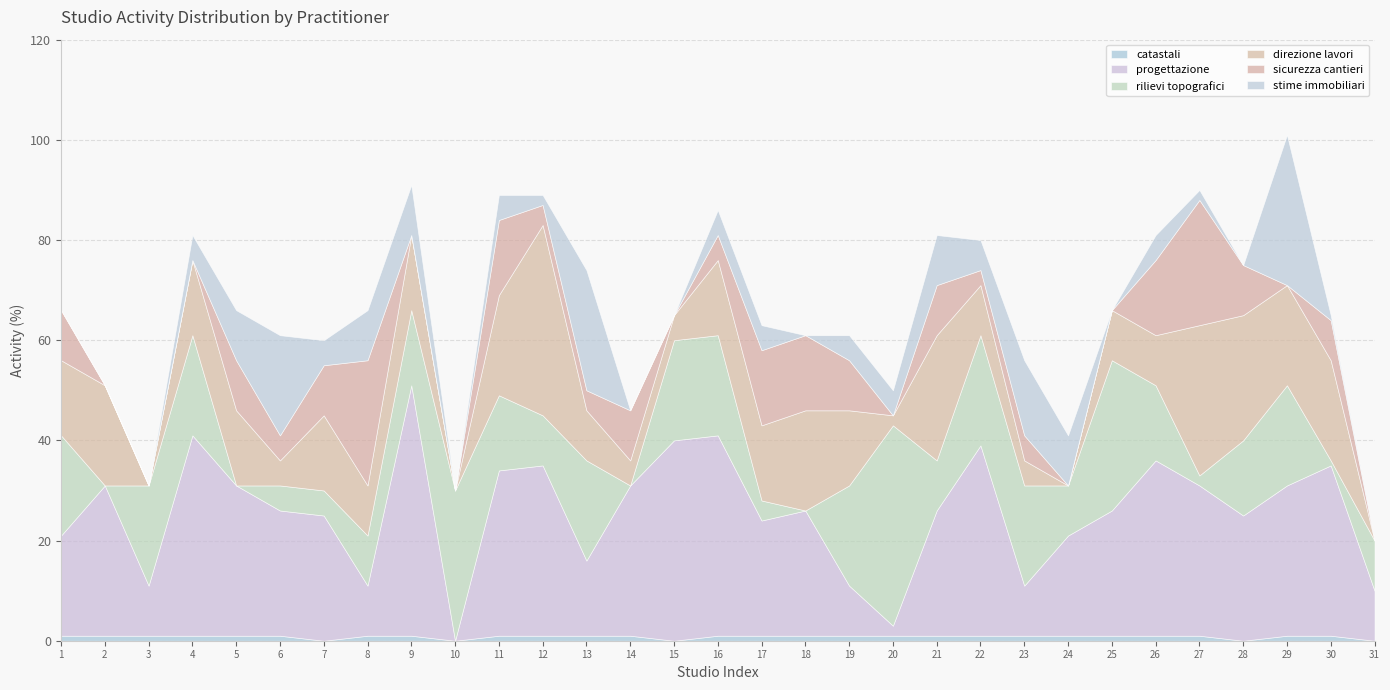

What is the difference between the maximum and minimum values in the rilievi topografici series?

40